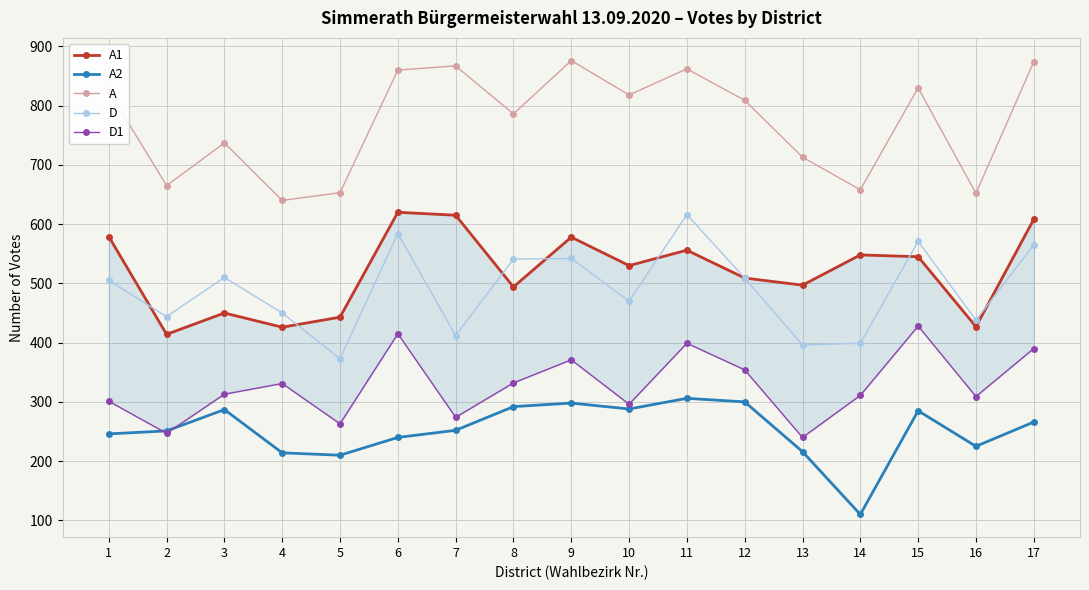

At which label is D1 closest to 334?

8